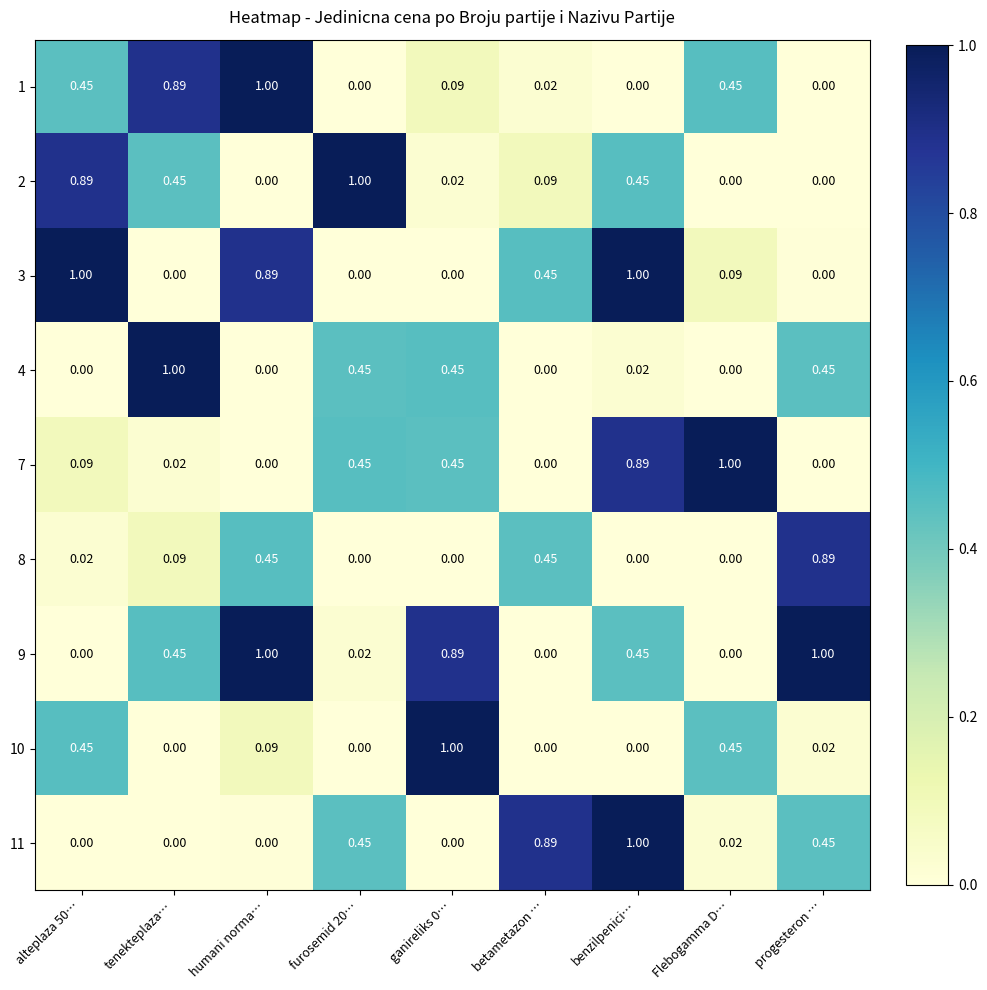

What is the total value across all series at furosemid 20…?

2.4